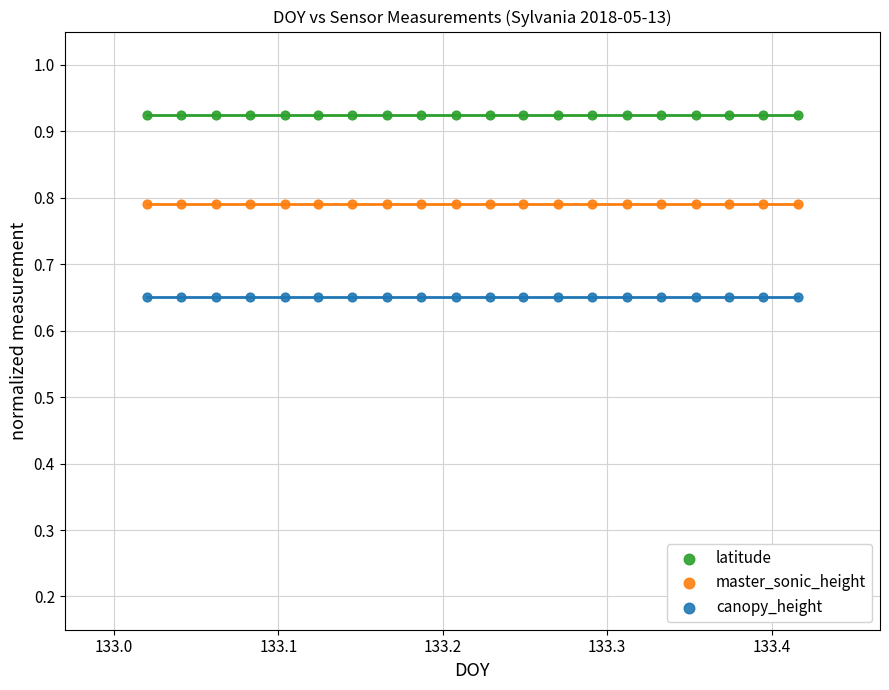

What are all the series names shown in the legend?

latitude, master_sonic_height, canopy_height